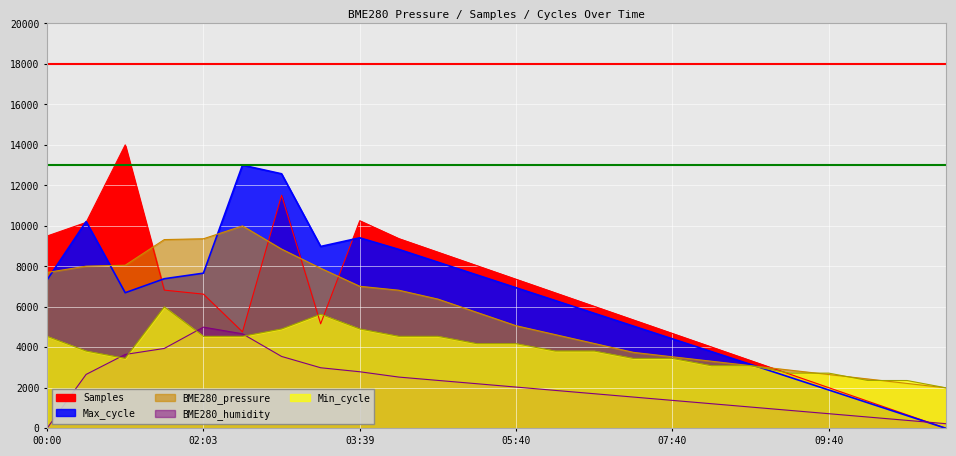

The BME280_pressure series shows 8335.9 at 05:10. True or false?

False